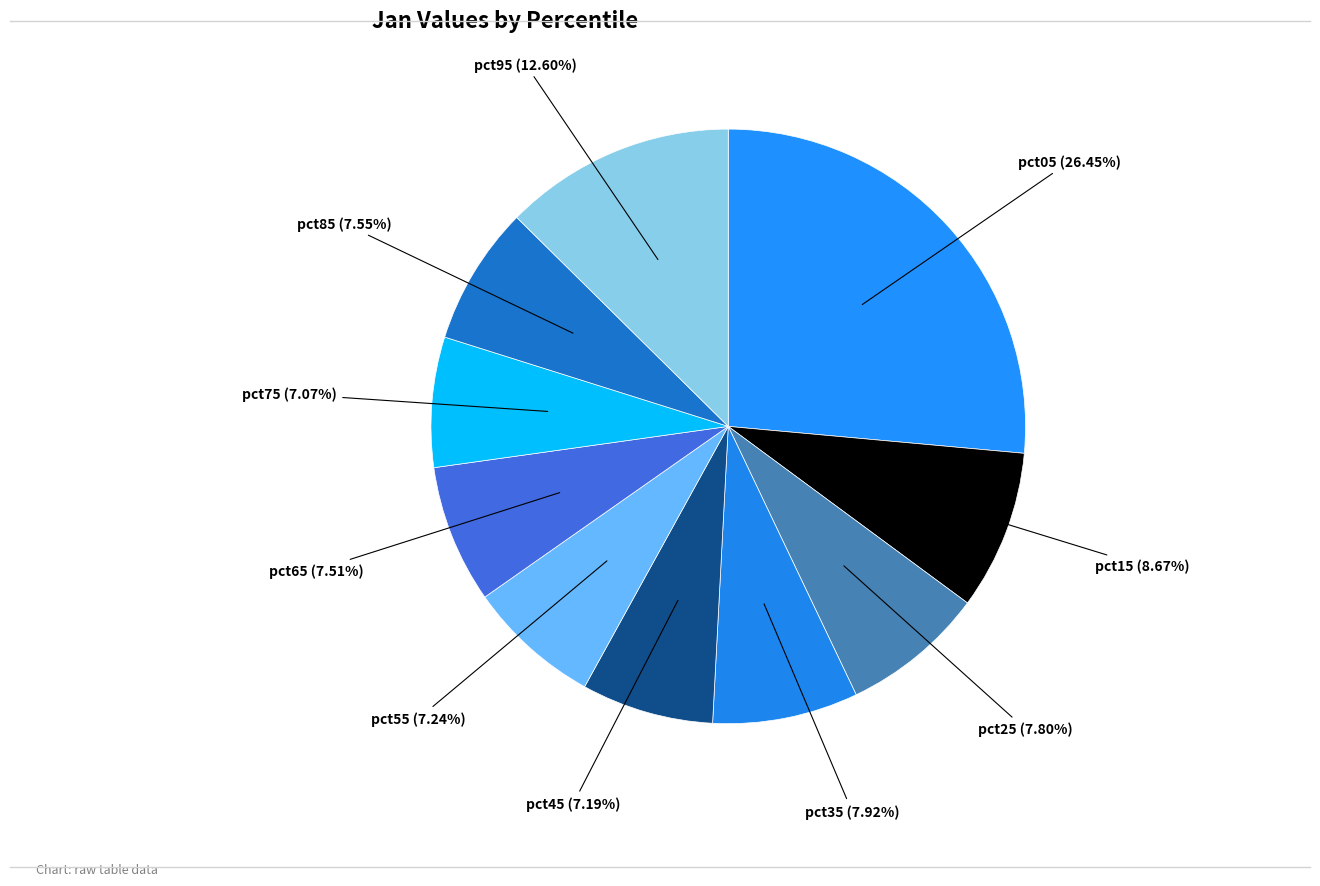

How many segments does this pie chart have?

10